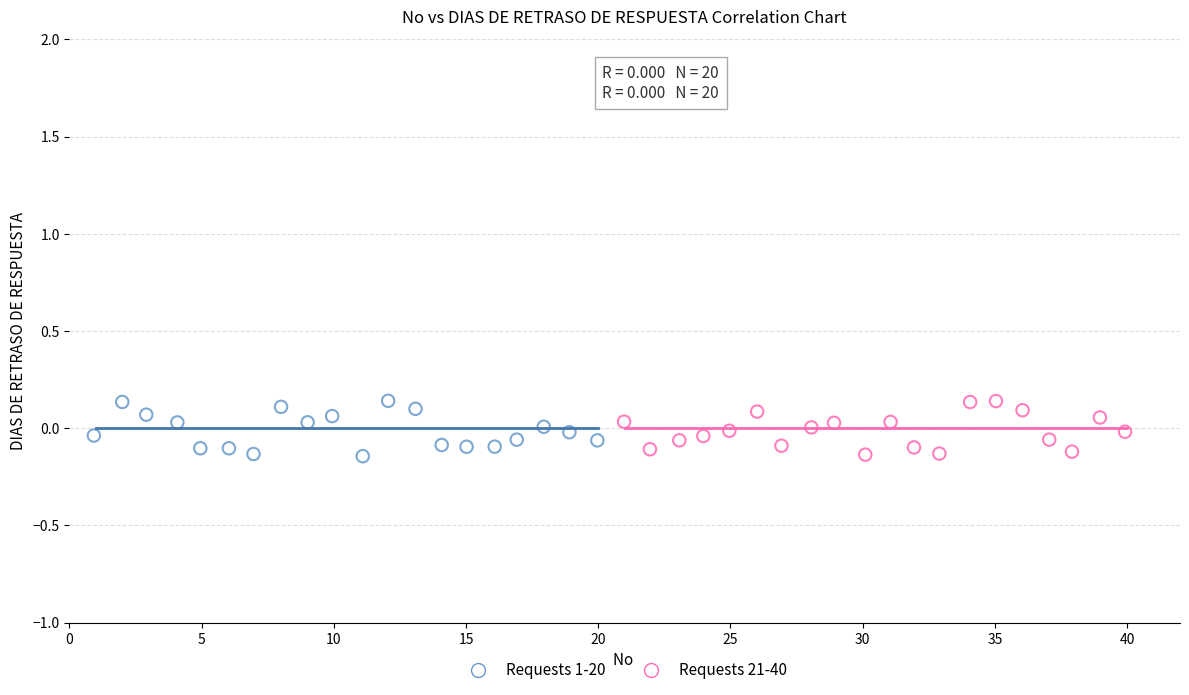

What are all the series names shown in the legend?

Requests 1-20, Requests 21-40